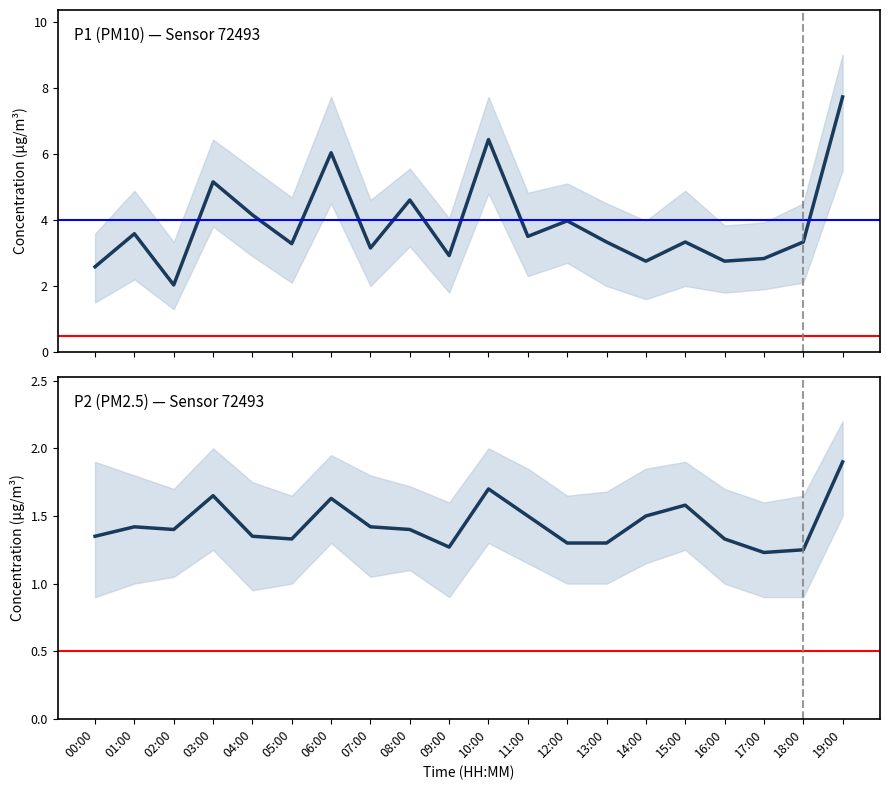

Between 15:00 and 18:00, which series saw the biggest shift?

P2 (PM2.5) — Sensor 72493